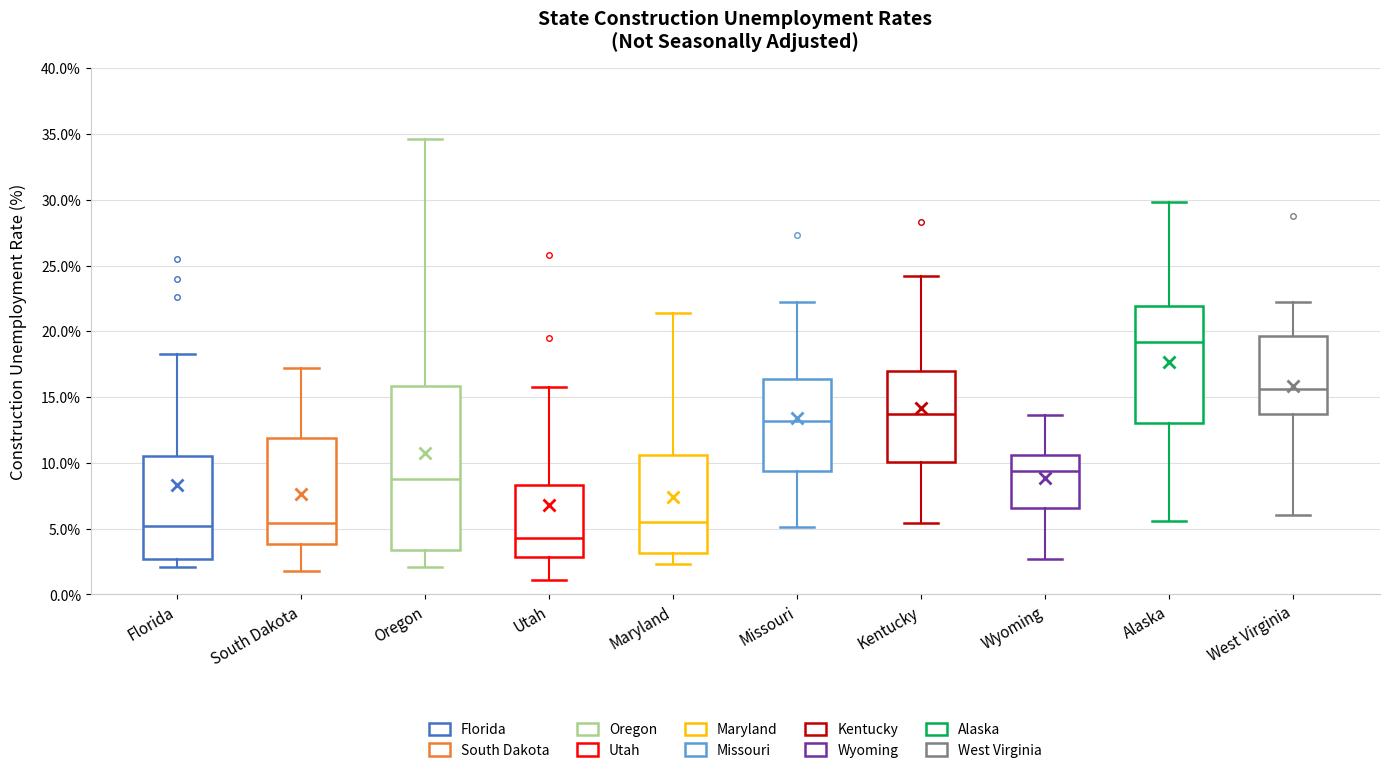

Which box has the highest median line?

Alaska